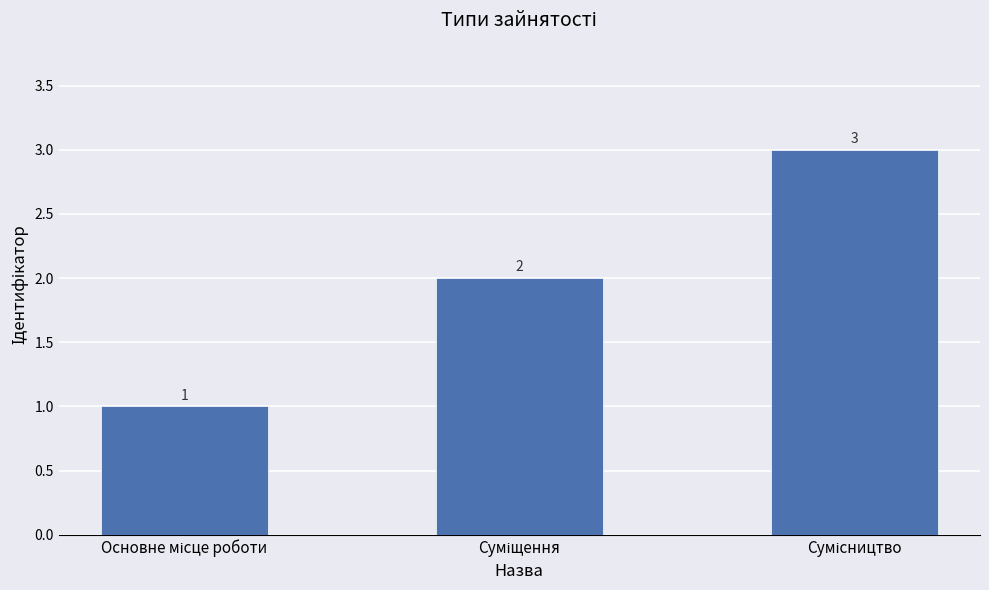

How many values are between 1 and 3?

3